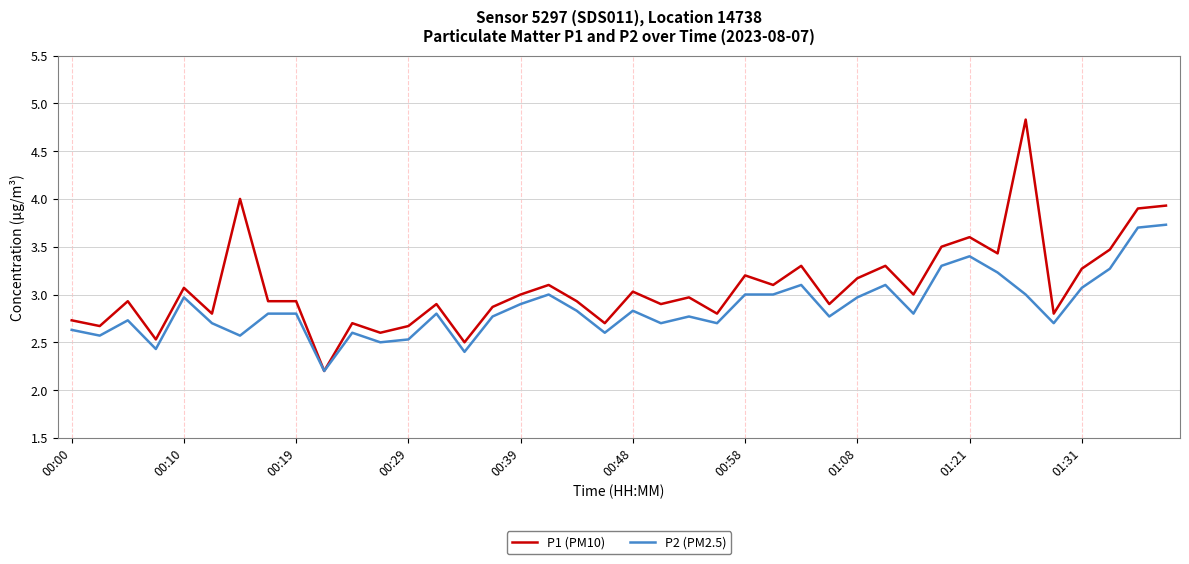

List the series in order of their peak value, highest first.

P1 (PM10), P2 (PM2.5)